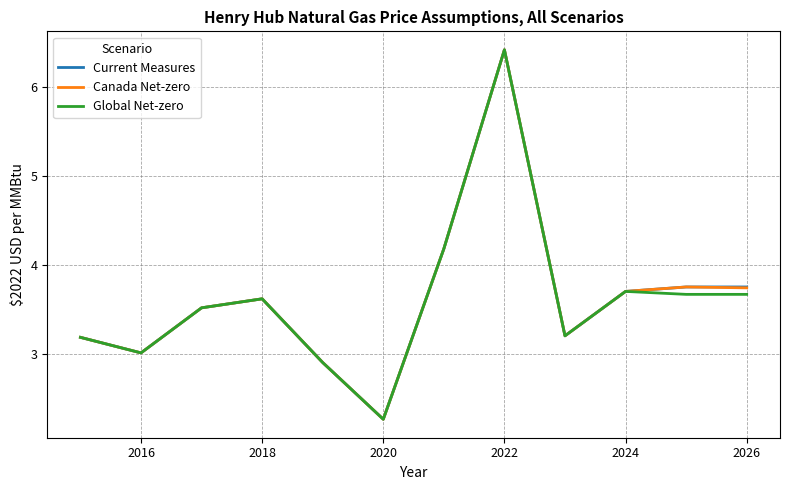

What is the smallest value displayed?

2.3